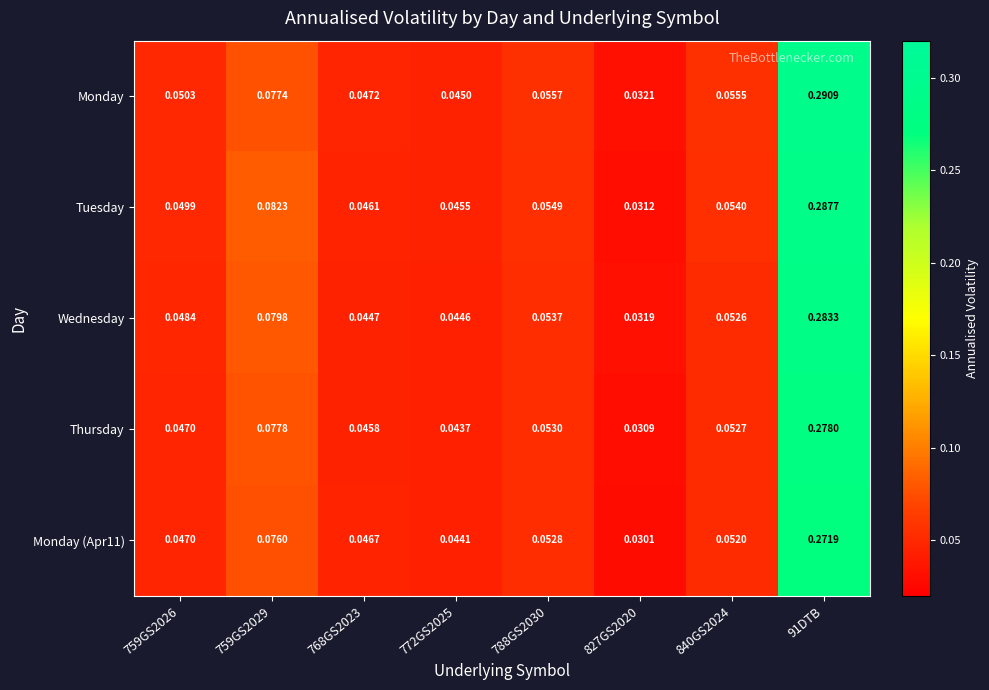

Is the value of Thursday at 772GS2025 greater than the value of Wednesday at 759GS2026?

No